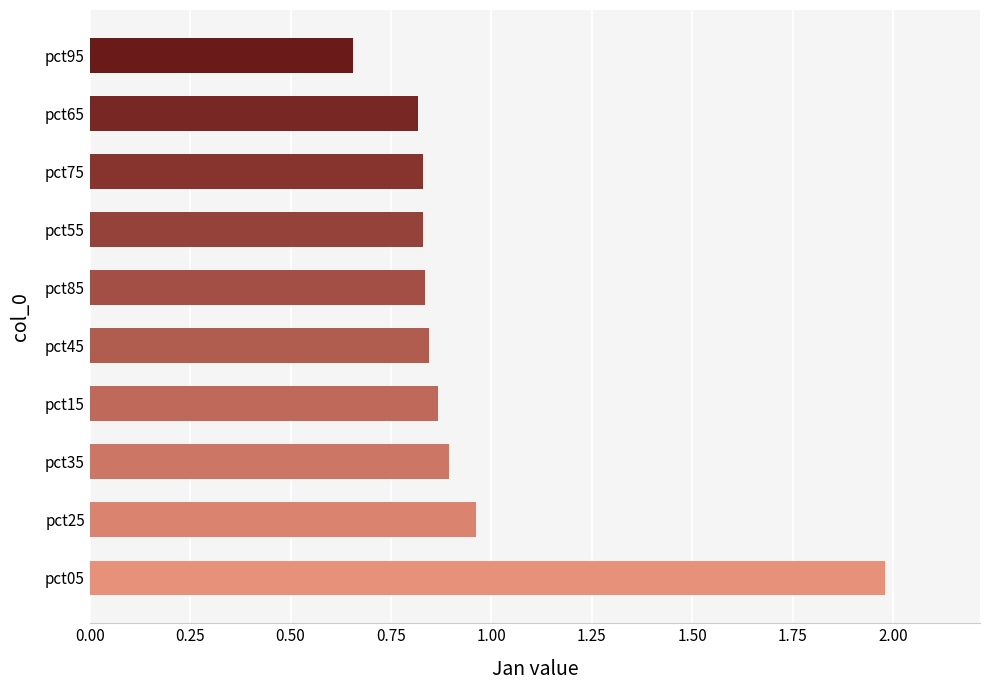

What is the difference between the second highest and minimum values?

0.3